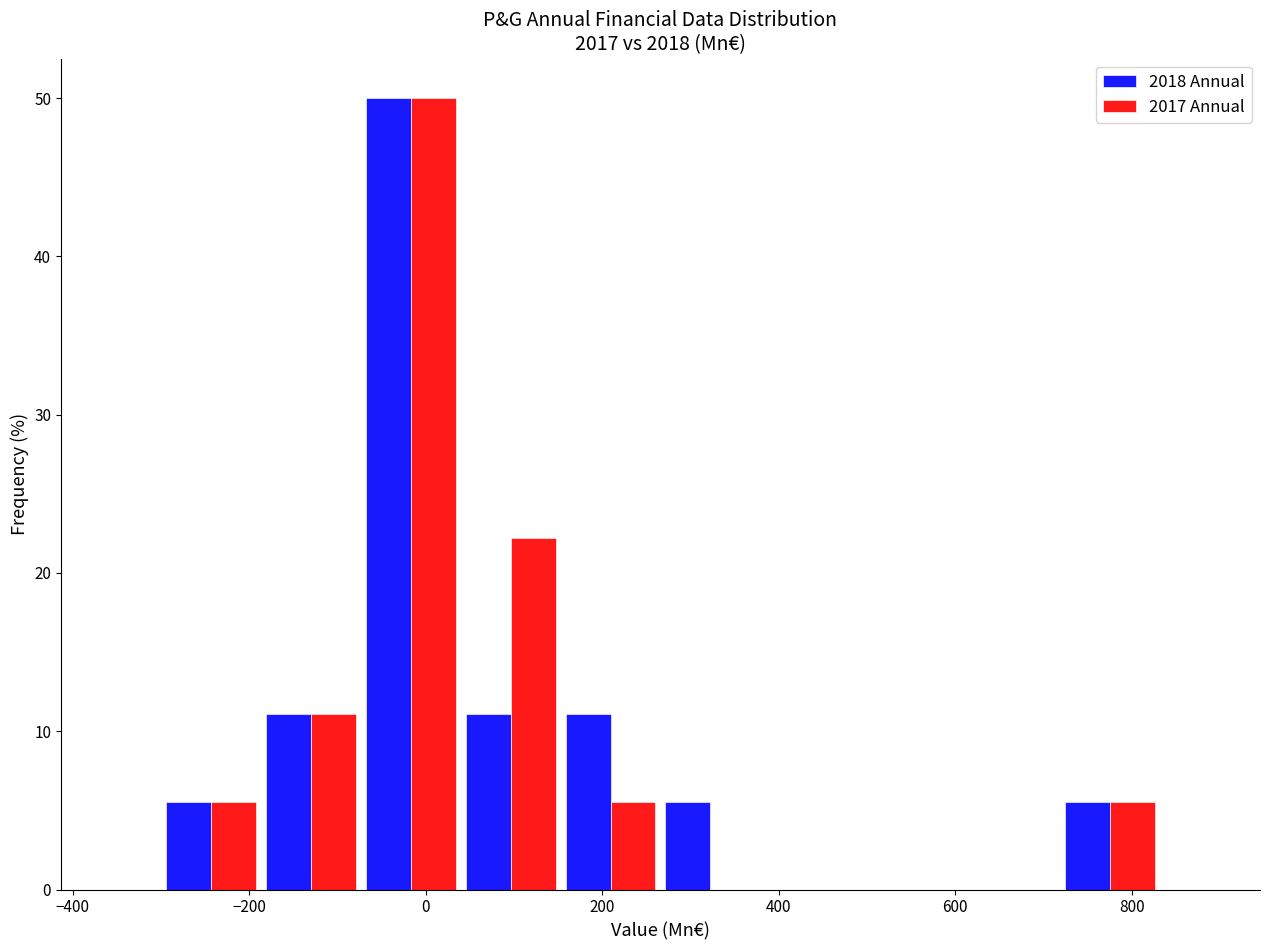

In the 2017 Annual series, which range on the x-axis has the tallest bar?

-80 to 40